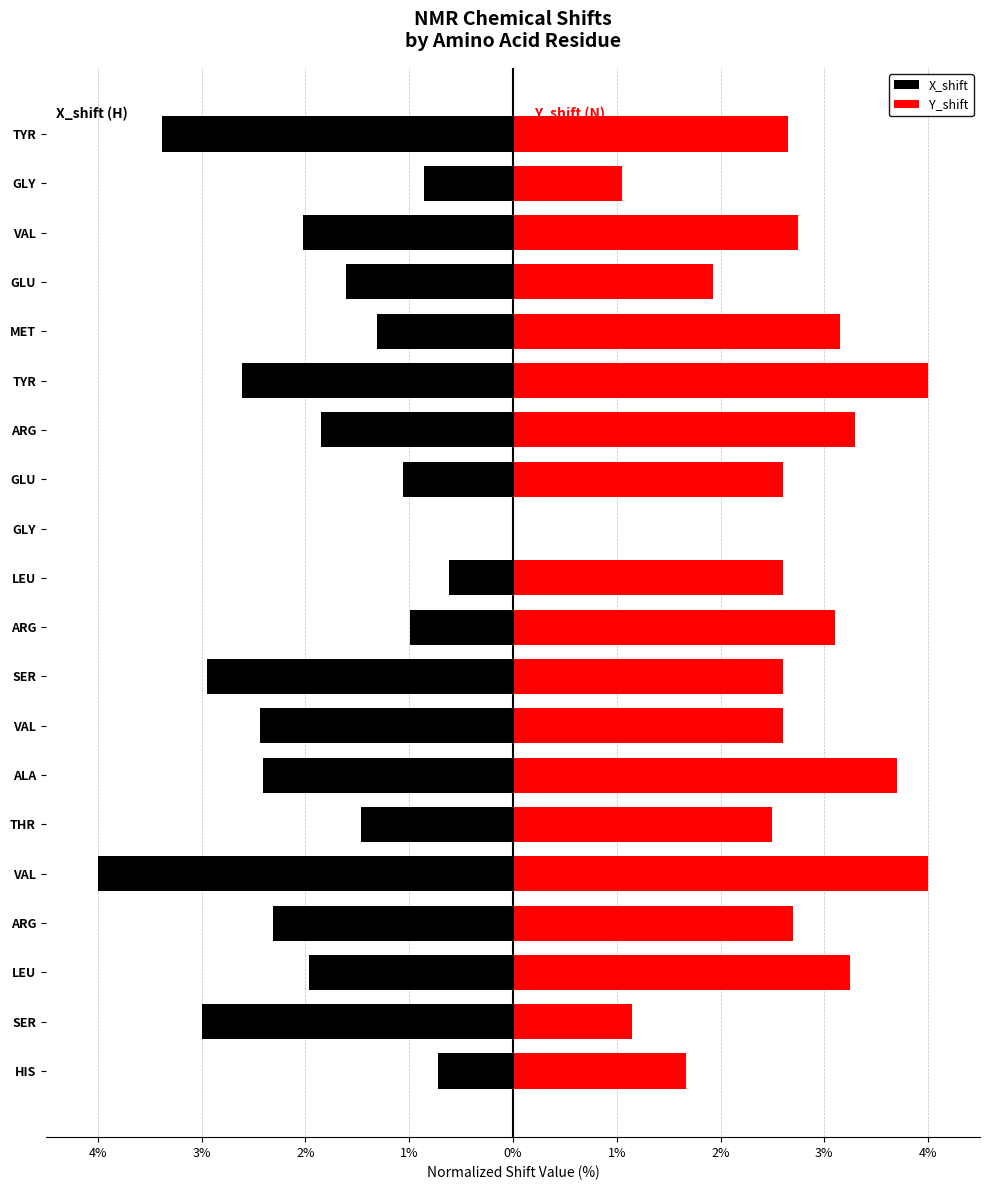

True or false: Y_shift has a value of 3.9 at ARG.

False